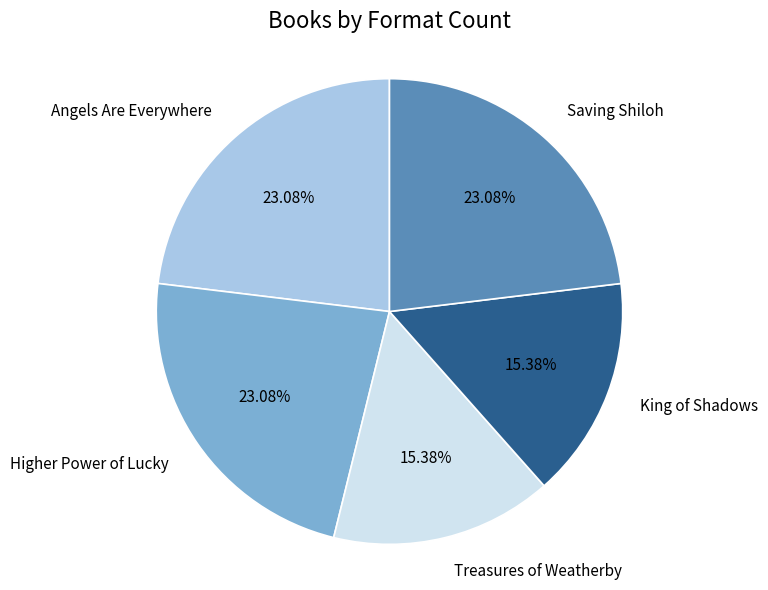

To the nearest percent, what percentage of the pie is Saving Shiloh?

23%